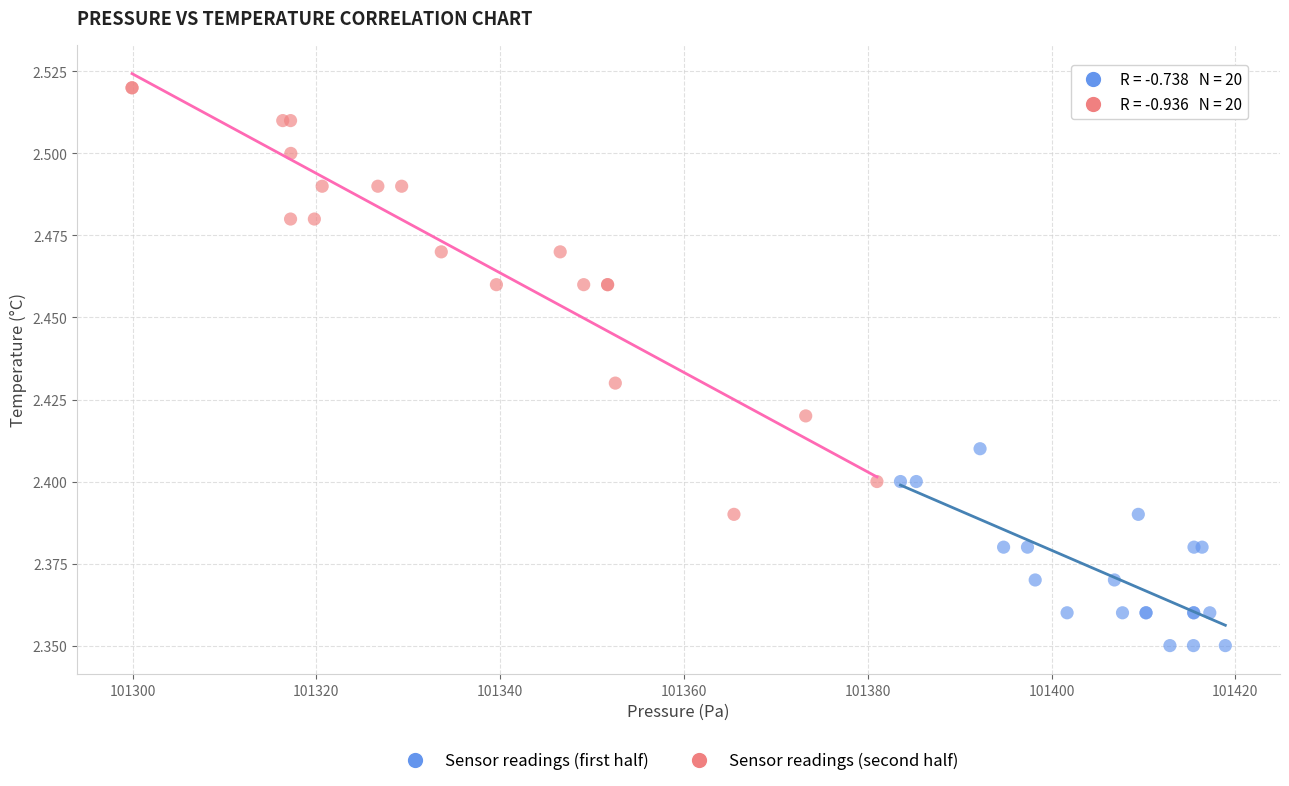

Which series contains the lowest Y value?

Sensor readings (first half)